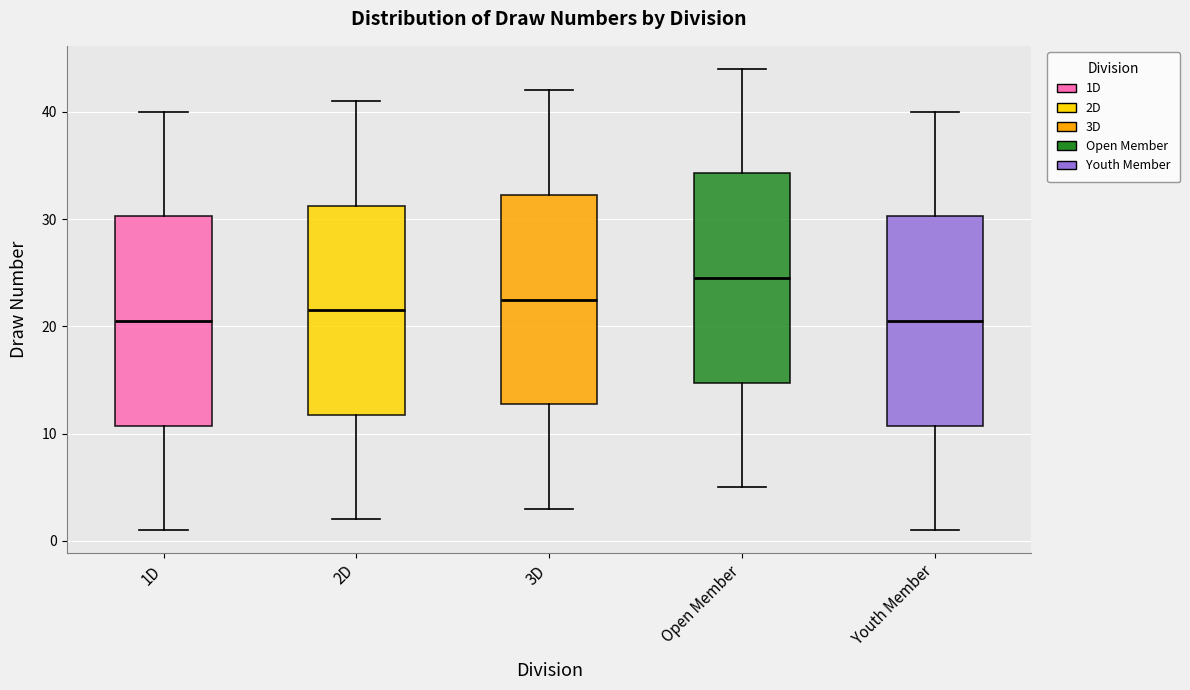

Where is the upper edge of the box for 2D on the y-axis? The values are not printed on the chart, so give them approximately, as read against the axis.

31